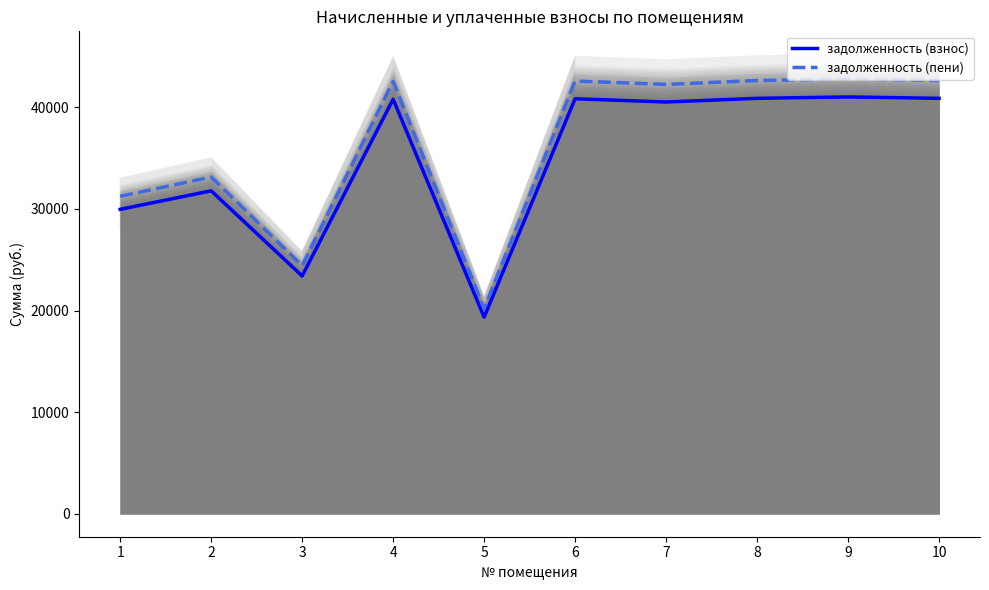

True or false: задолженность (взнос) and задолженность (пени) intersect in this chart.

False